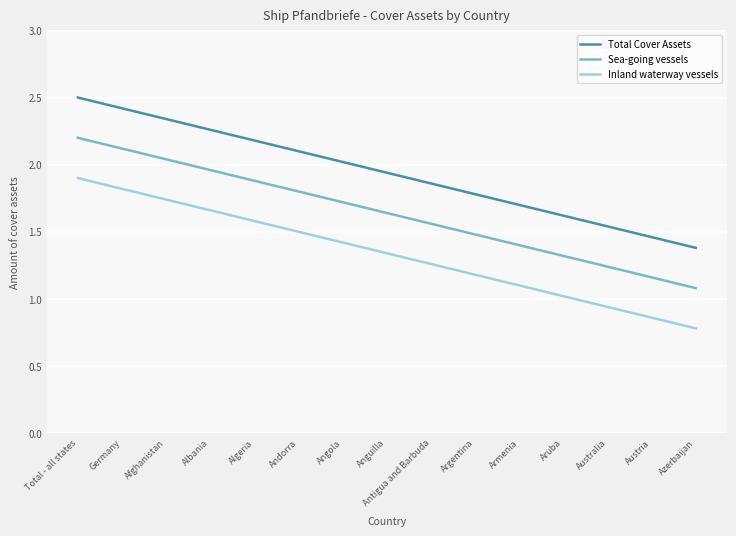

What position from the left is Austria?

14